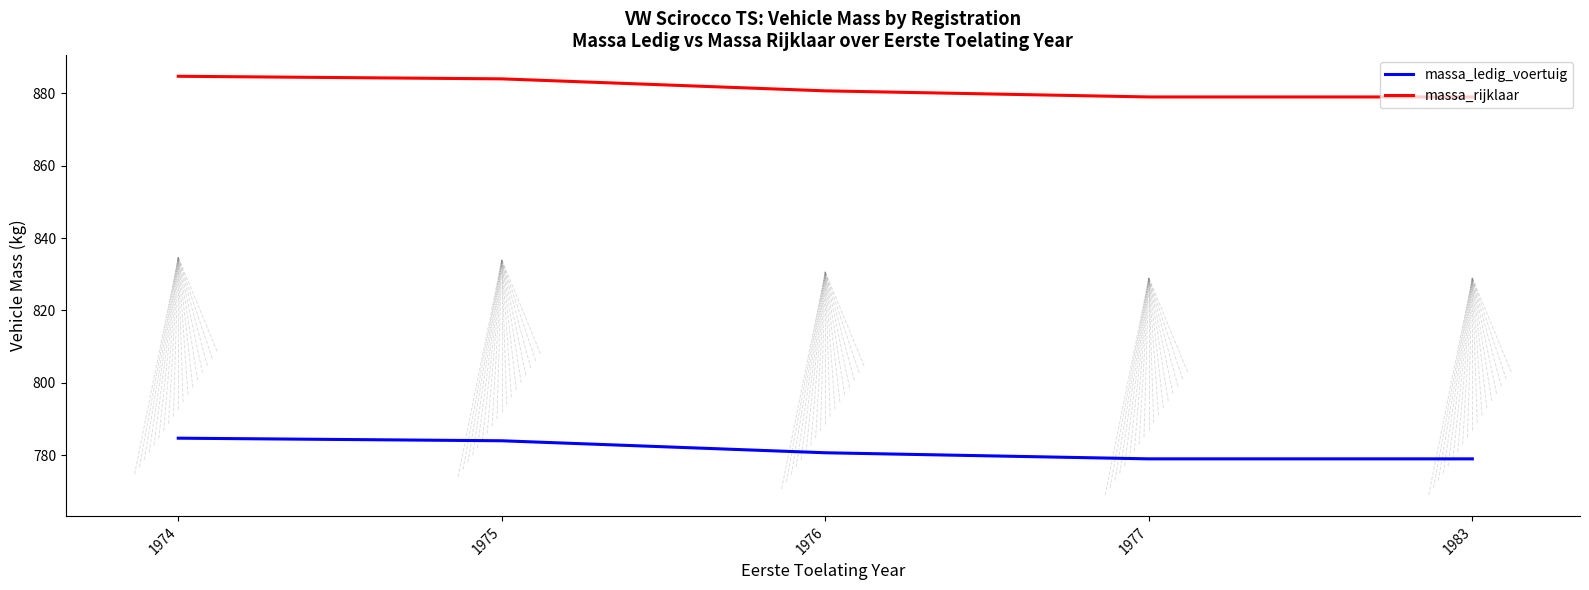

What is the difference between the maximum and minimum values in the massa_rijklaar series?

5.7